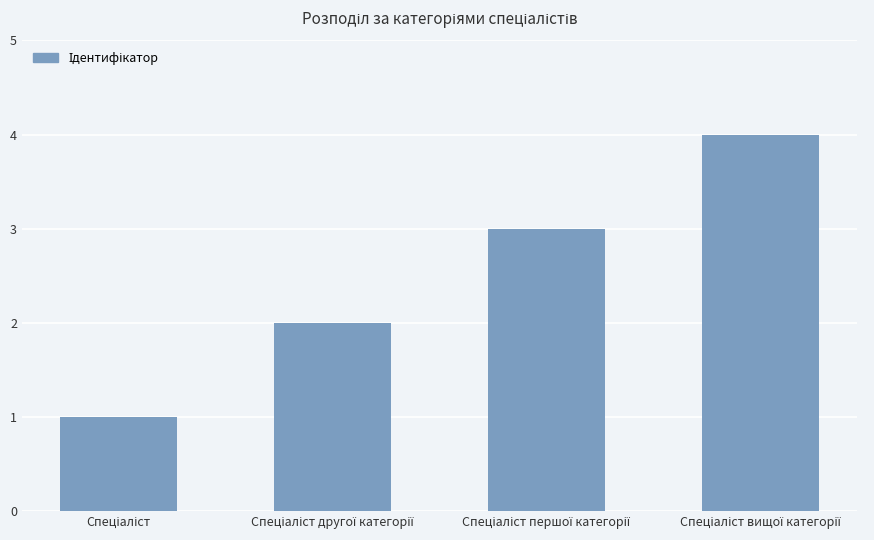

What is the difference between the maximum and minimum values?

3